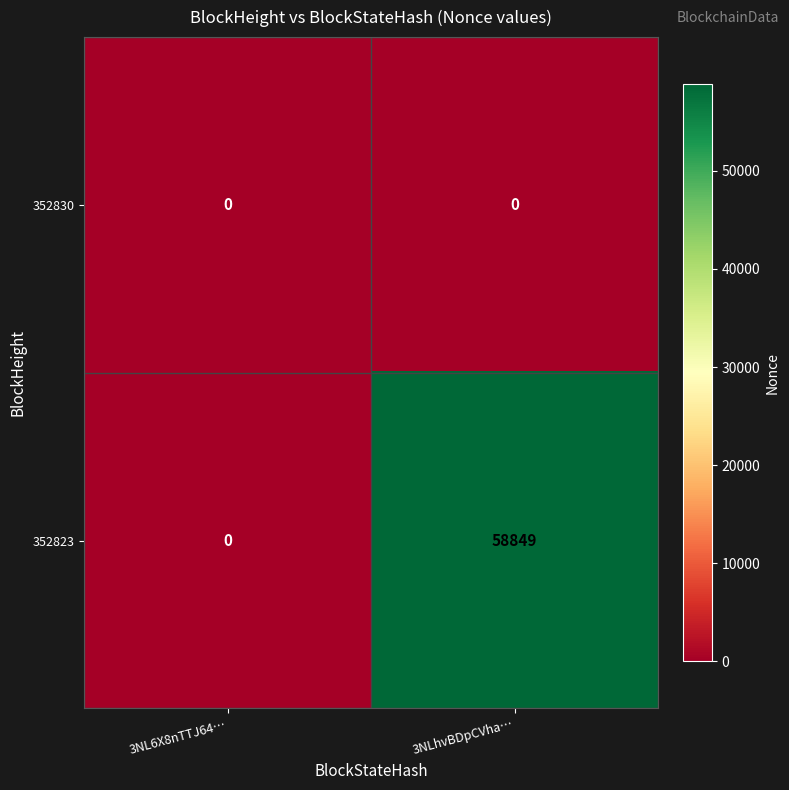

Read the 352823 value at 3NLhvBDpCVha…, to the nearest 50.

58850